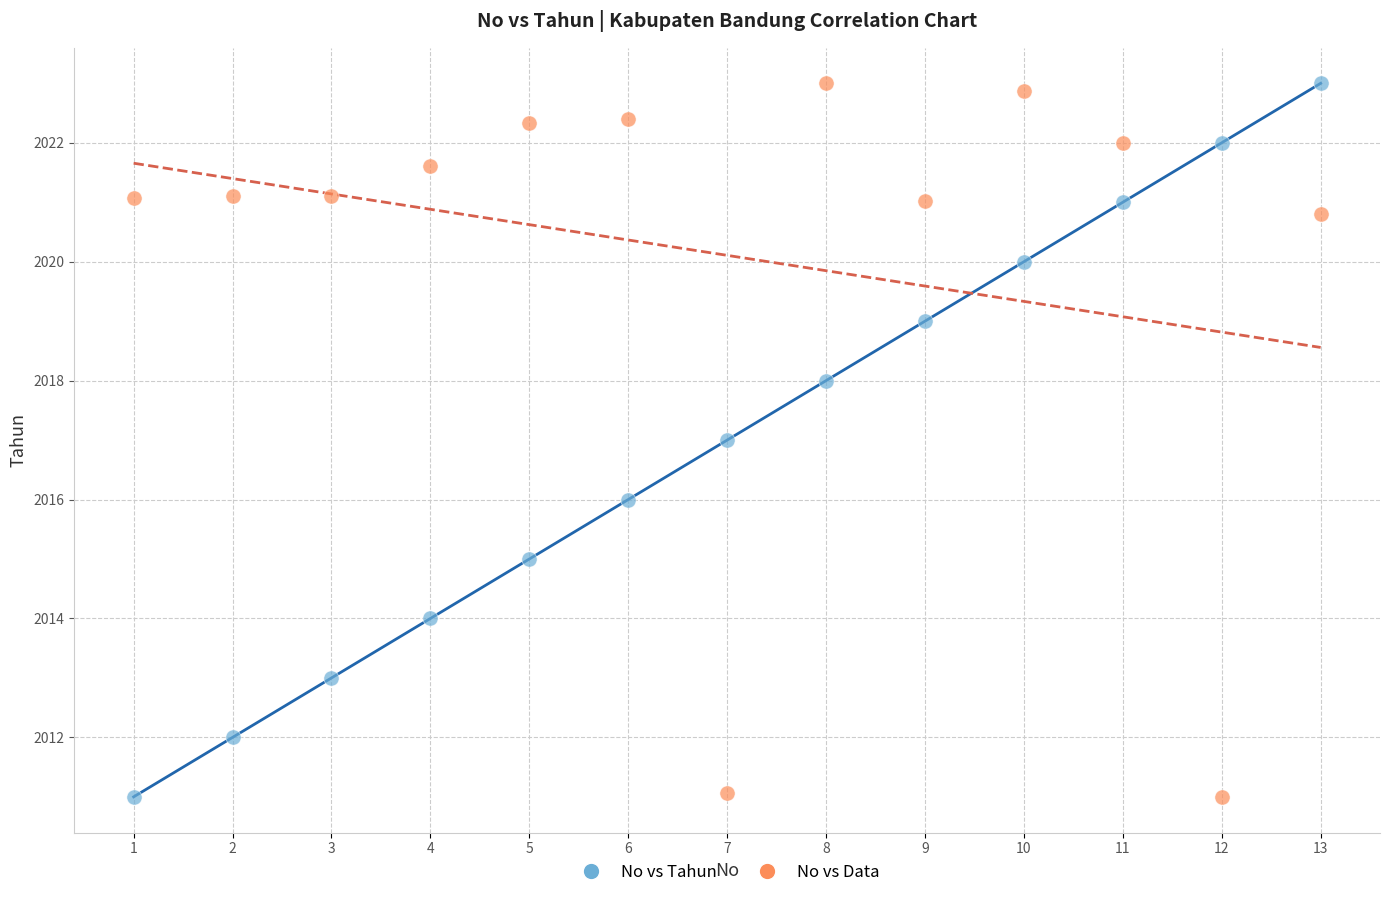

Across all data points, what is the range of X values (max minus min)?

12.0